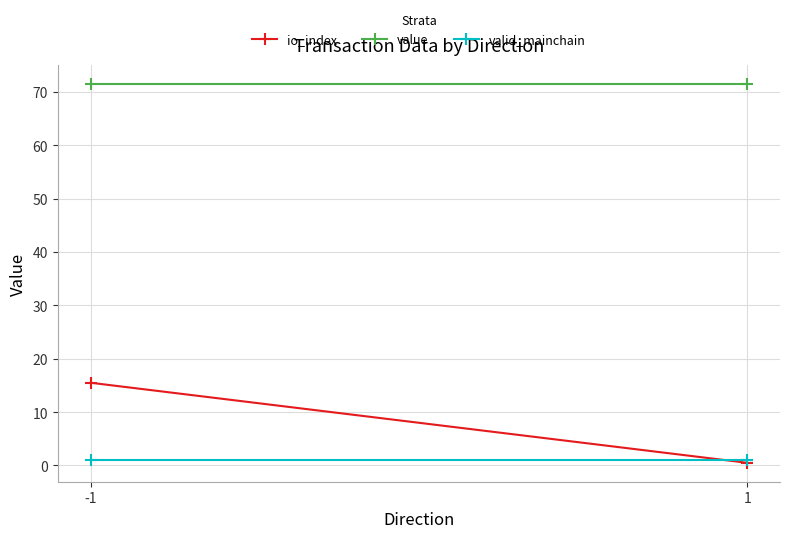

Is it true that valid_mainchain equals 1.6 at 1?

False